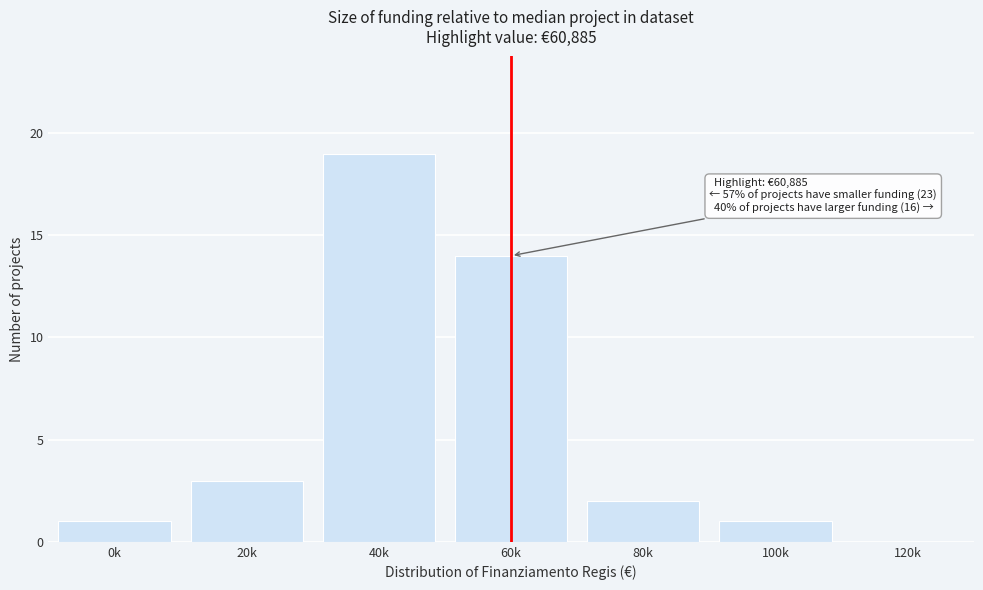

Reading left to right, transcribe all the data shown in this chart.

0k=1	20k=3	40k=19	60k=14	80k=2	100k=1	120k=0